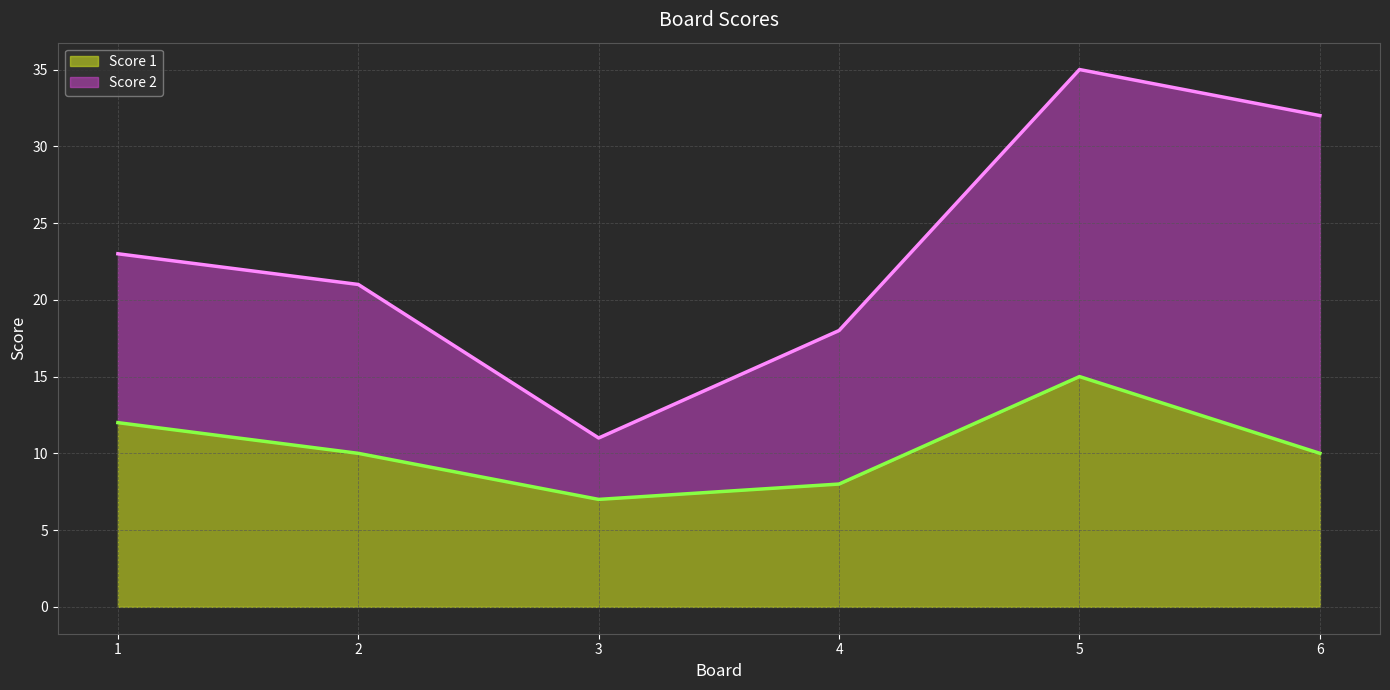

List the labels in order of value, largest first.

5, 1, 2, 6, 4, 3